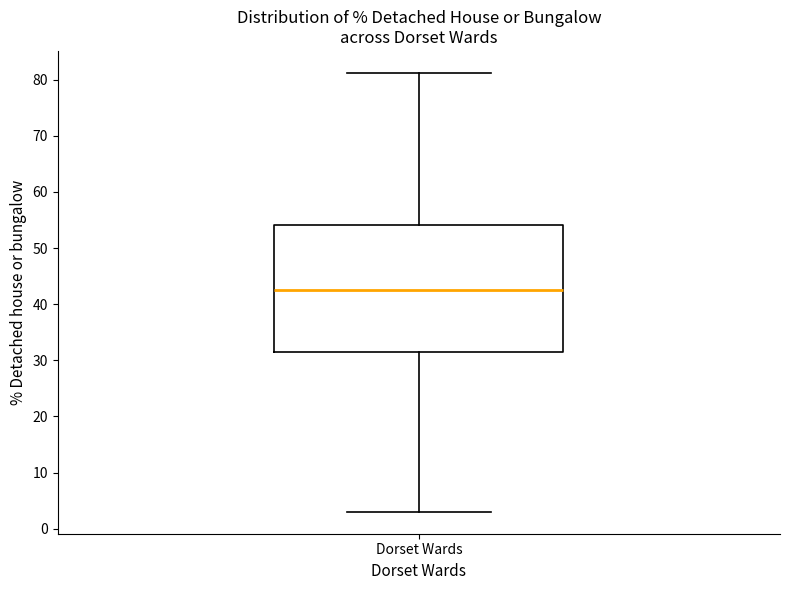

Transcribe this box plot: give where the median line is, the range the box spans, and where the two whiskers end, as read against the y-axis. The values are not printed on the chart, so give them approximately, as read against the axis.

median 43, box 31 to 54, whiskers 3 to 81